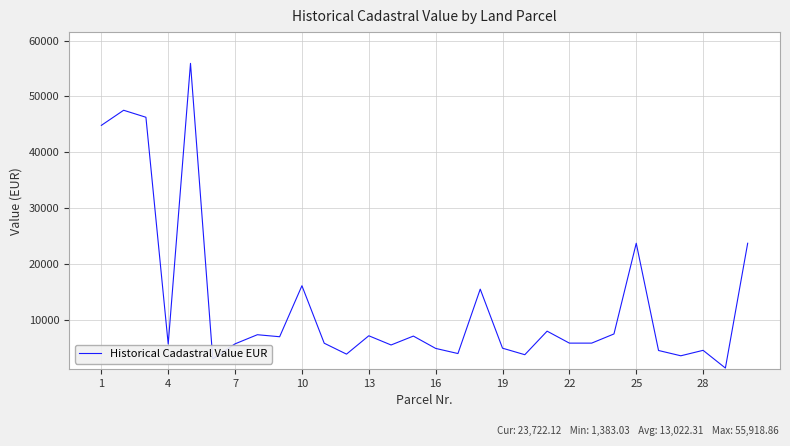

What is the minimum value shown in the chart?

1383.0